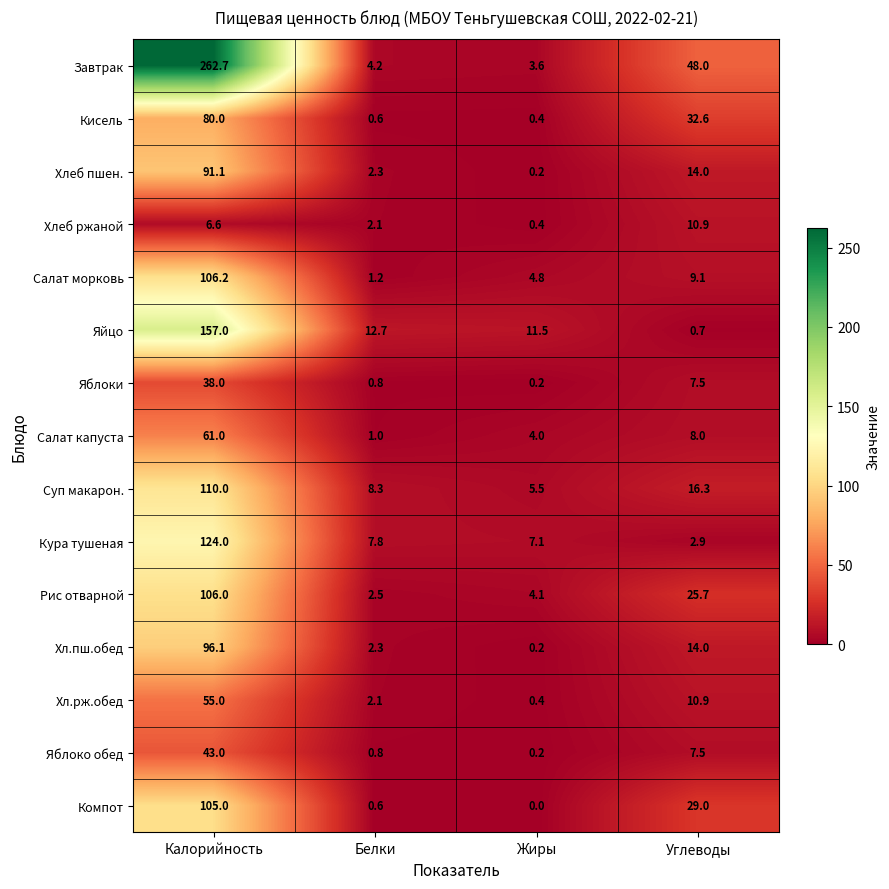

Rank the series by their maximum value, from highest to lowest.

Завтрак, Яйцо, Кура тушеная, Суп макарон., Салат морковь, Рис отварной, Компот, Хл.пш.обед, Хлеб пшен., Кисель, Салат капуста, Хл.рж.обед, Яблоко обед, Яблоки, Хлеб ржаной